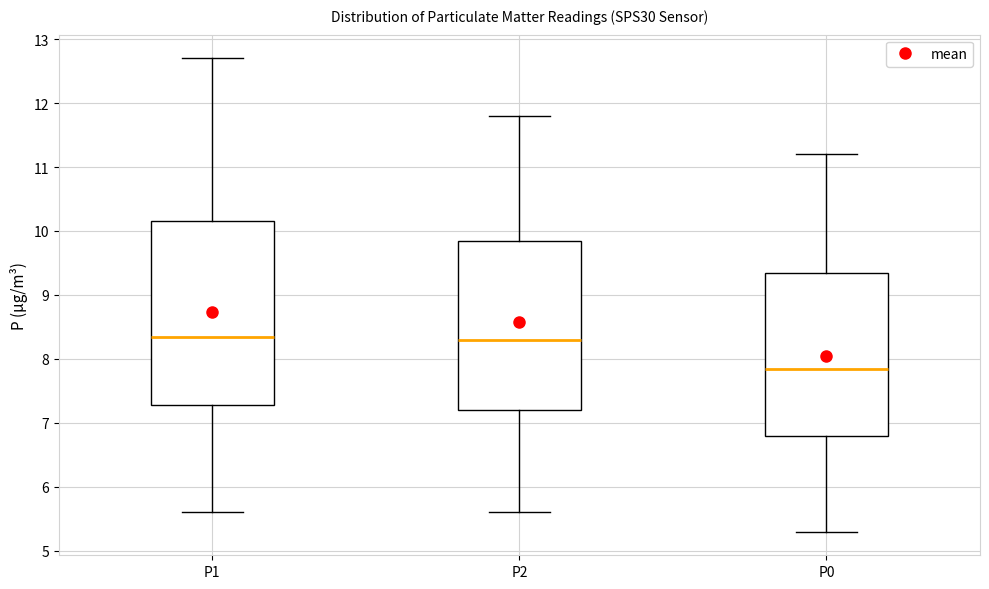

Reading left to right, transcribe this box plot: for each box, give where its median line is, the range the box spans, and where its two whiskers end, as read against the y-axis. The values are not printed on the chart, so give them approximately, as read against the axis.

P1: median 8.4, box 7.3 to 10.2, whiskers 5.6 to 12.7
P2: median 8.3, box 7.2 to 9.9, whiskers 5.6 to 11.8
P0: median 7.9, box 6.8 to 9.4, whiskers 5.3 to 11.2